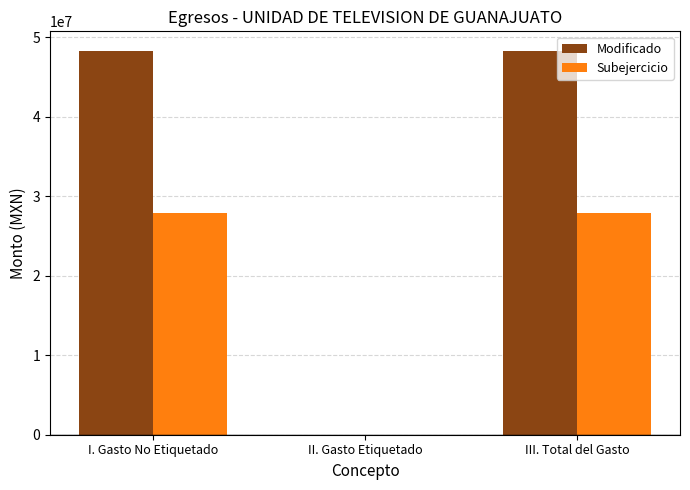

What is the sum of the Subejercicio values at II. Gasto Etiquetado and III. Total del Gasto?

27950546.4